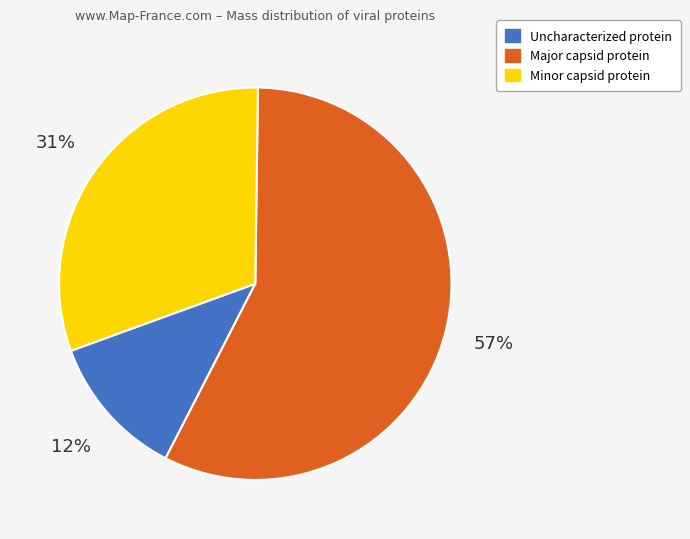

Does any single category account for the majority?

Yes